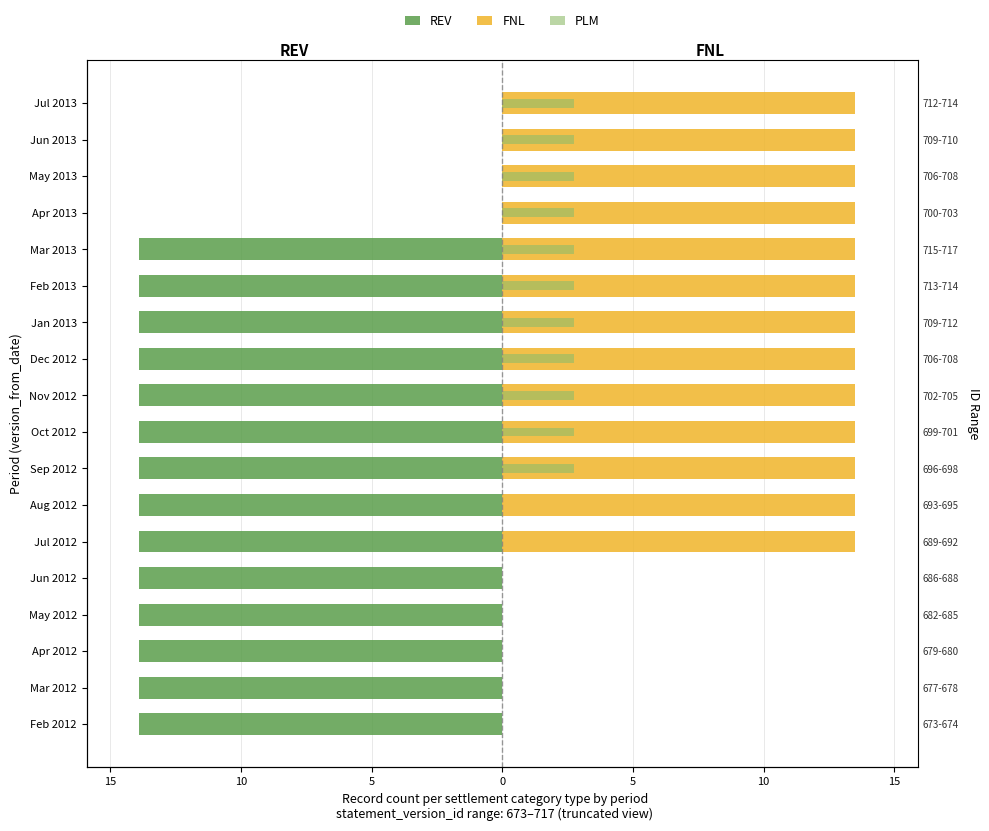

What is the sum of all REV values?

-194.6